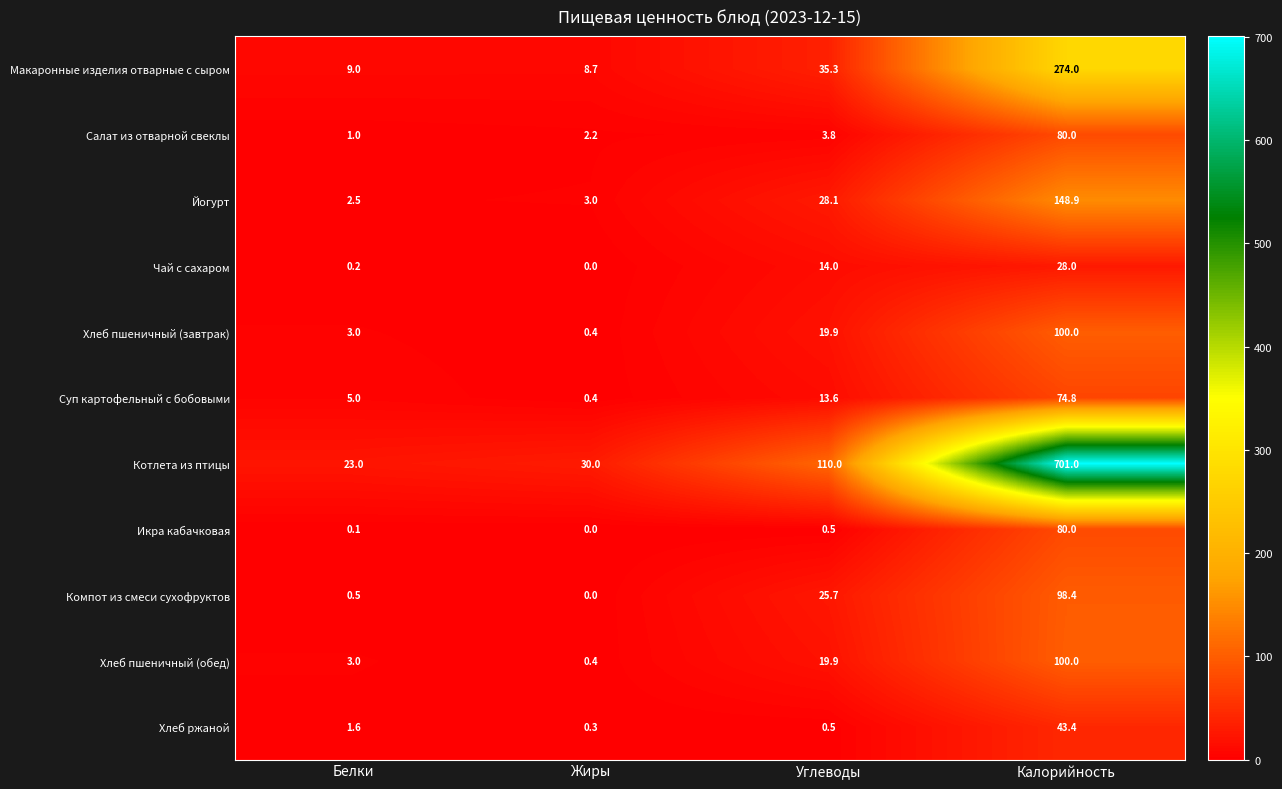

Which label corresponds to the smallest value in the chart?

Жиры